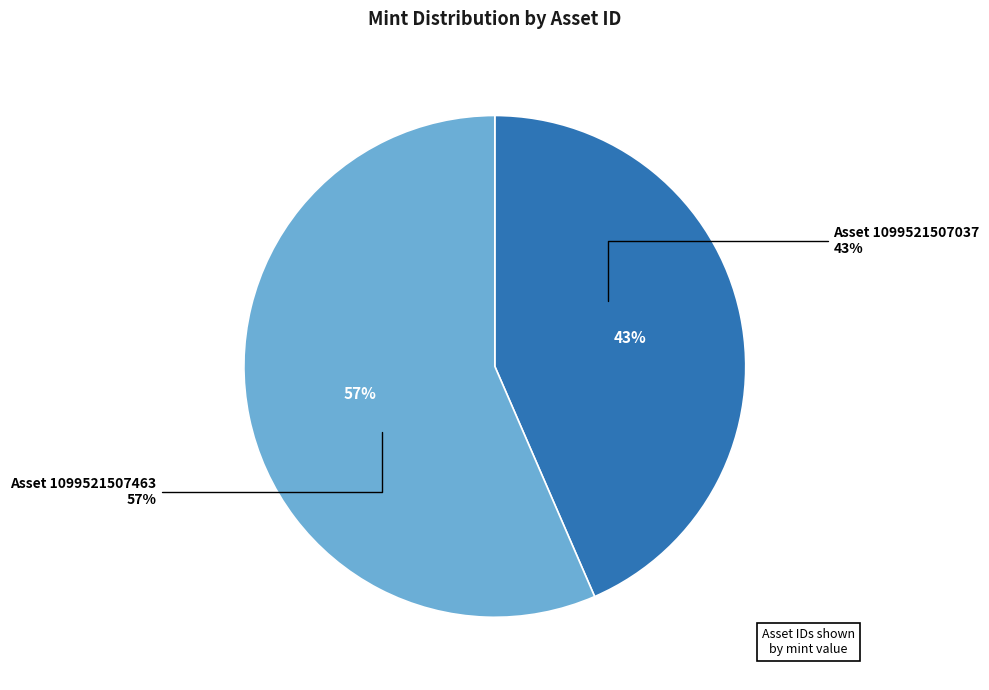

Approximately how many times larger is the value at 1099521507037 compared to 1099521507463?

0.8